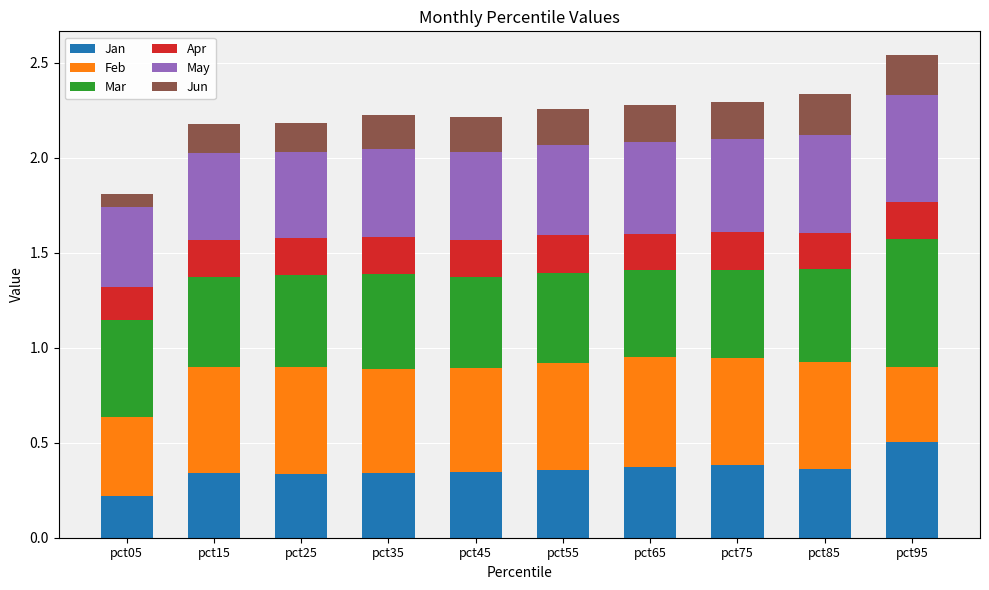

What is the total value across all series at pct15?

2.2